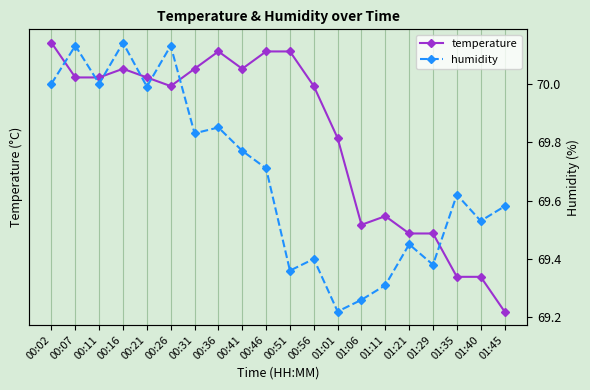

Which series has the largest total across all categories?

humidity